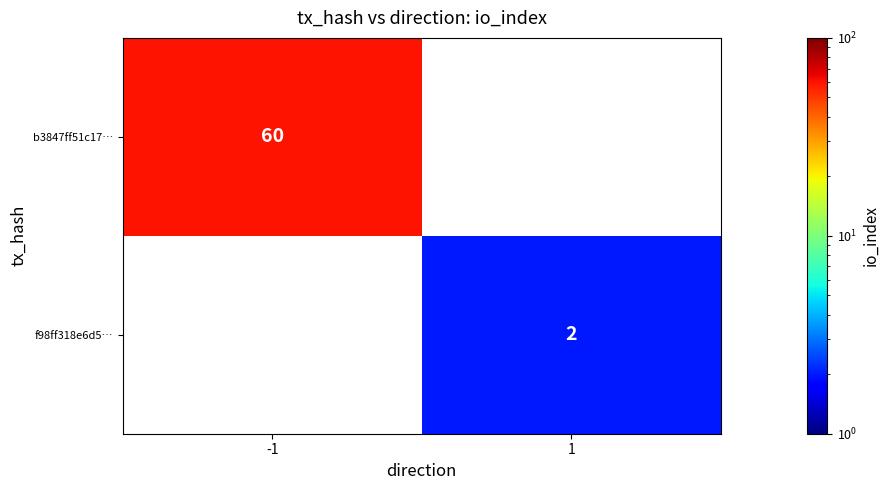

At how many categories does at least one series exceed 5?

1